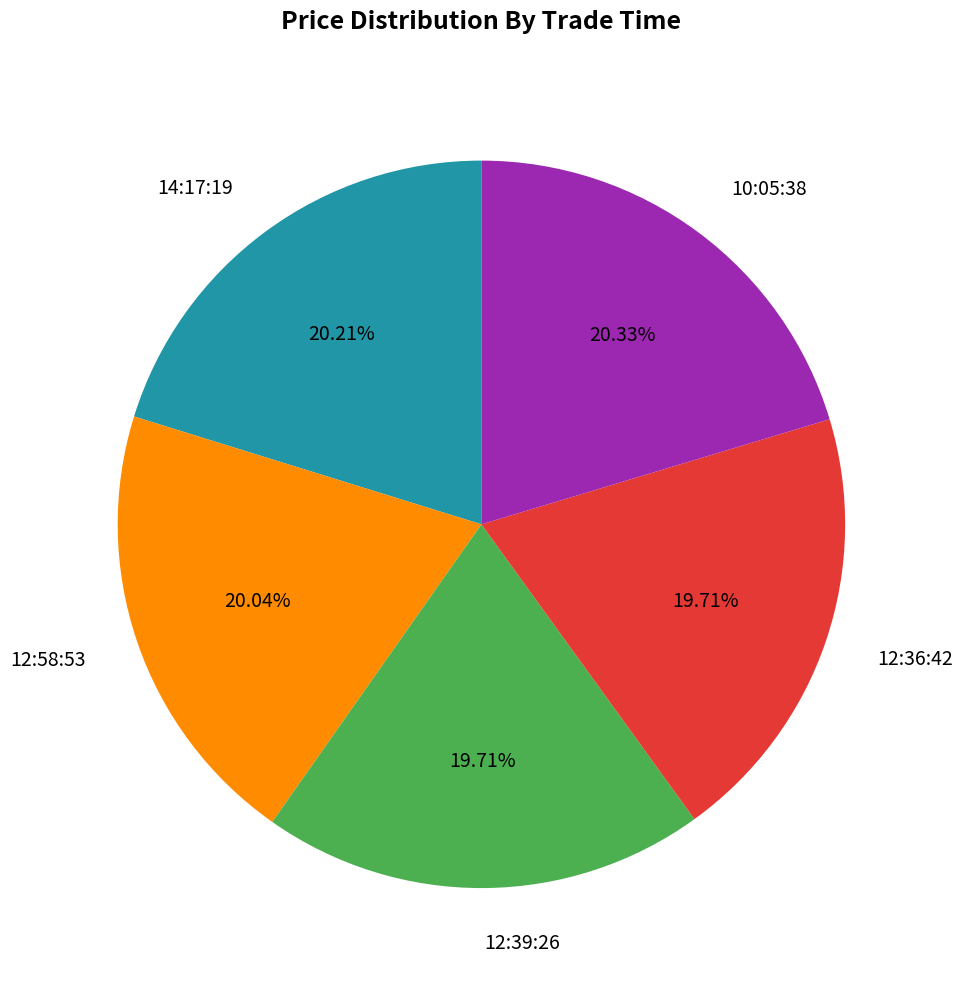

To the nearest percent, what percentage of the pie is 10:05:38?

20%